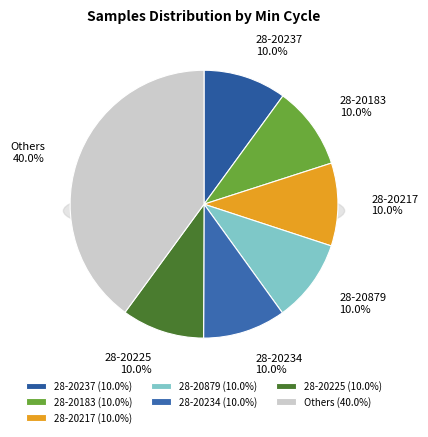

To the nearest percent, what percentage of the pie is 28-20879?

10%